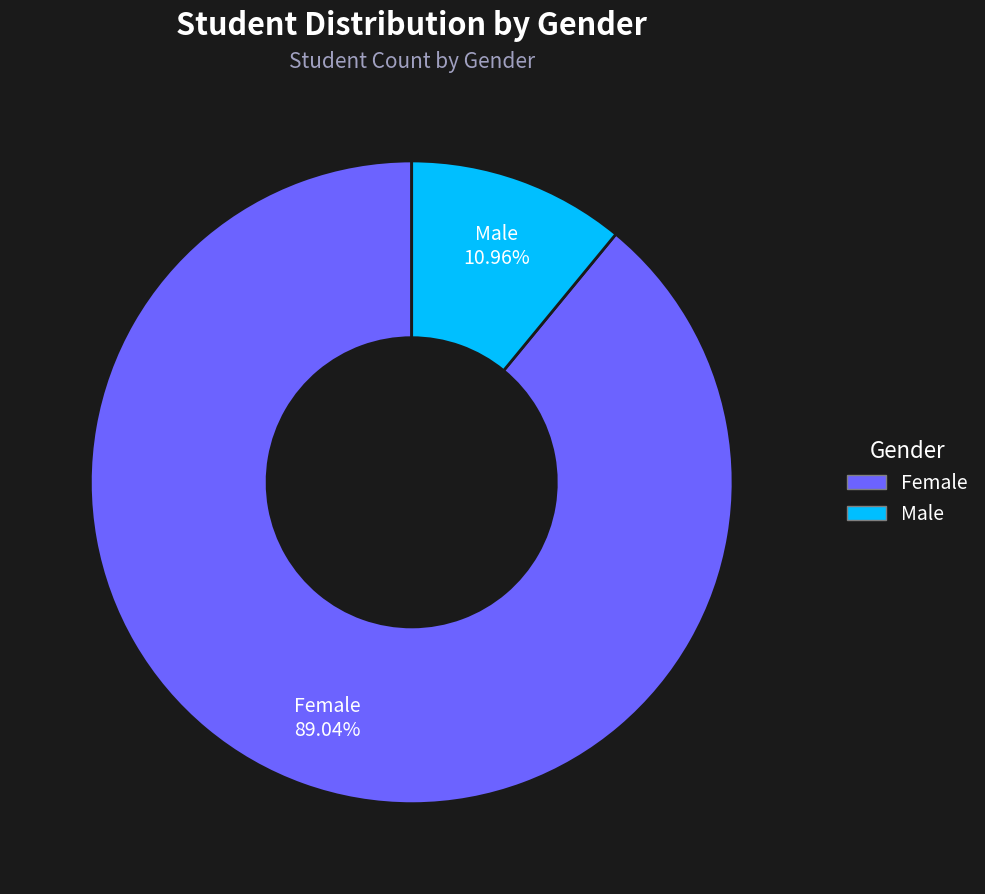

The Male slice represents 6% of the pie. True or false?

False